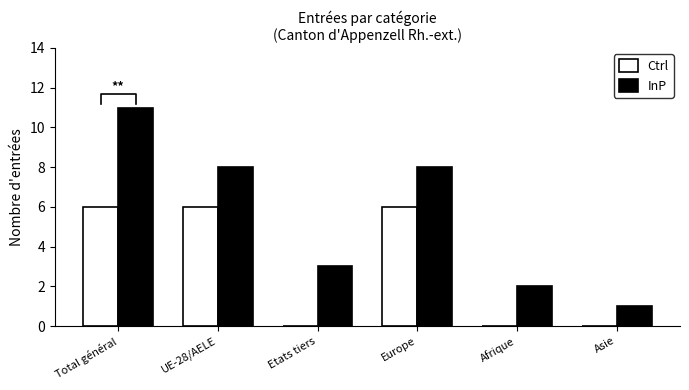

What is the label of the 5th bar from the left?

Afrique